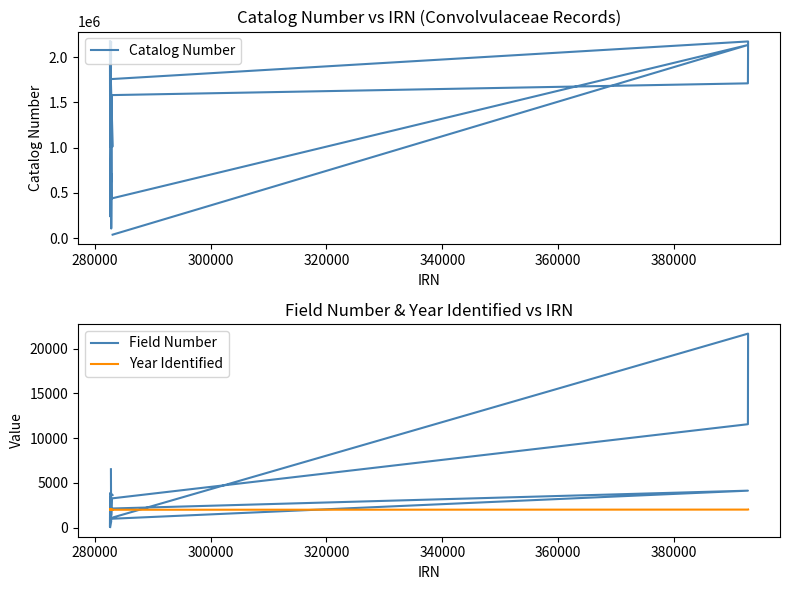

At how many categories does at least one series exceed 1535908?

9